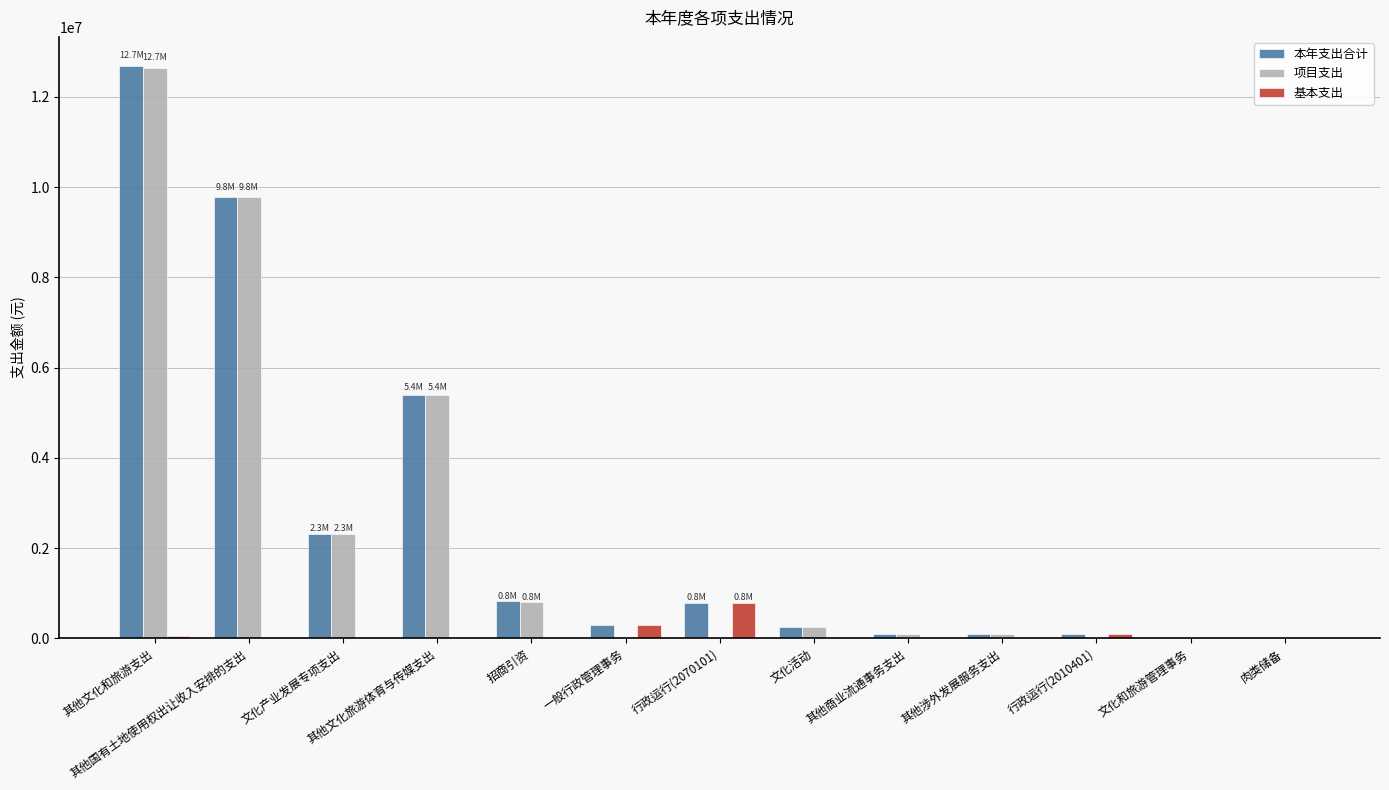

True or false: 基本支出 has a value of 0.0 at 文化活动.

True